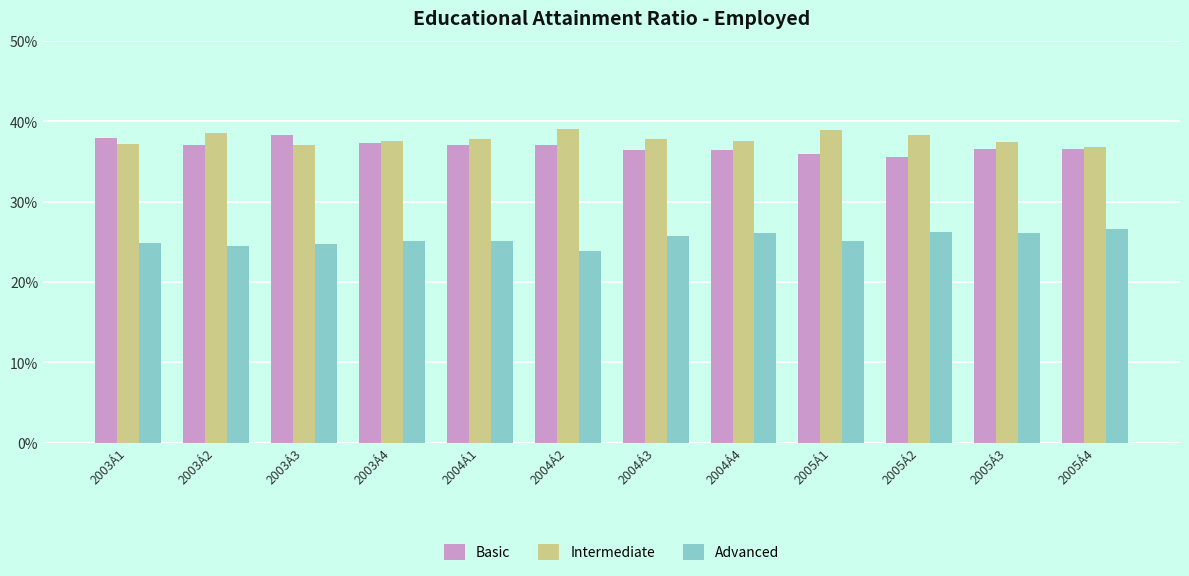

The Basic series shows 36.4 at 2004Á4. True or false?

True